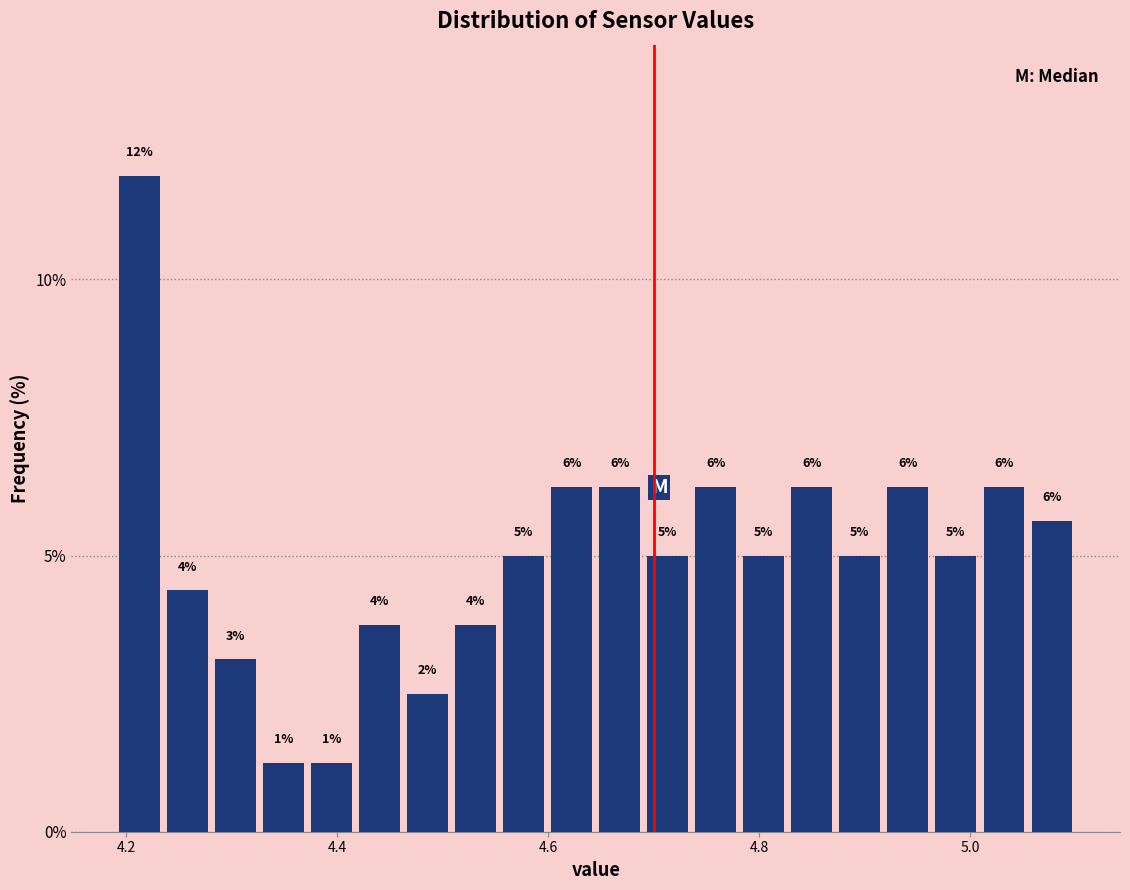

Around what value on the x-axis is the tallest bar? Give the approximate position of its centre, as read against the axis.

4.22